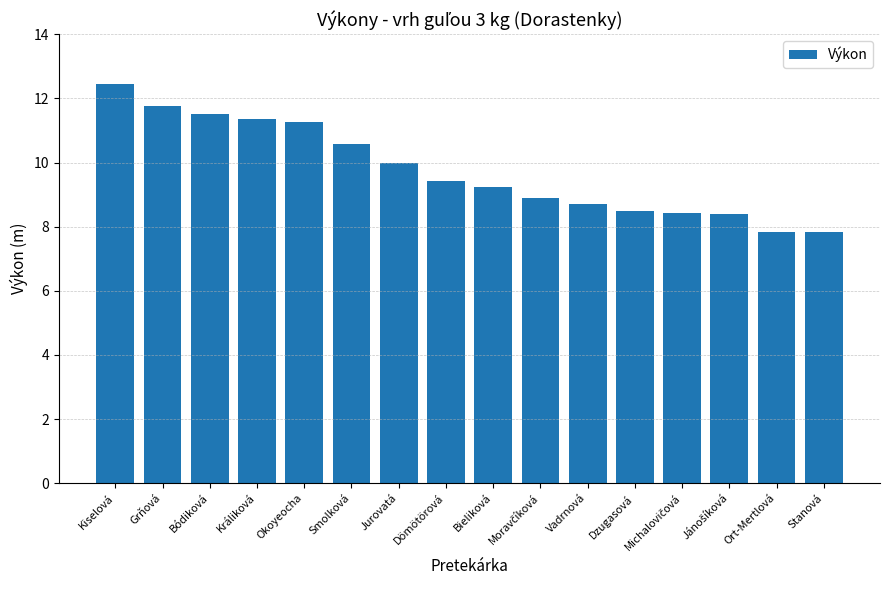

How many series are shown in this chart?

1